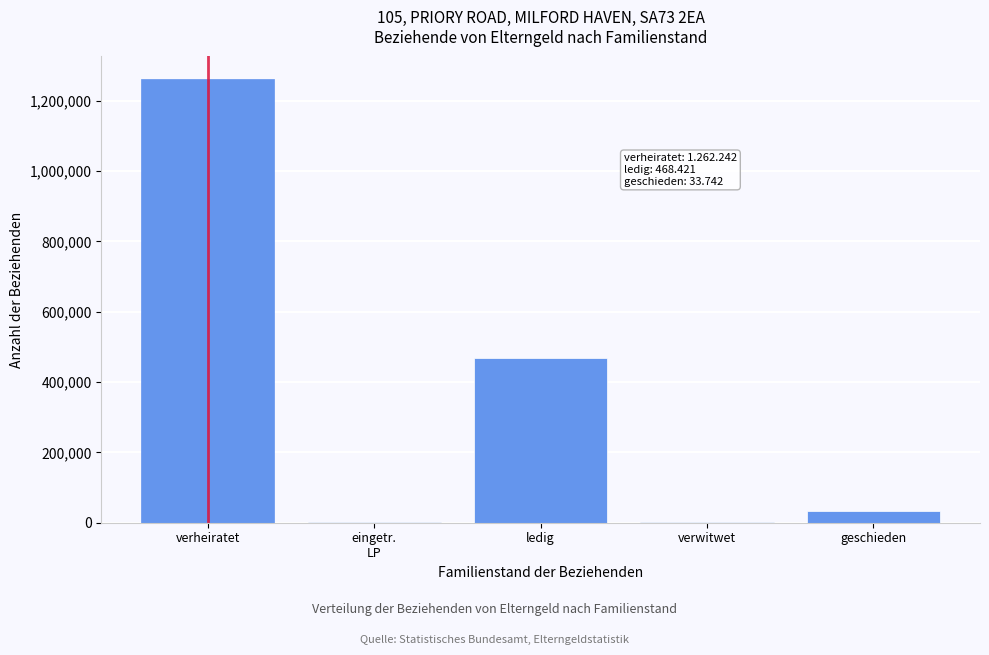

What is the sum of all values?

1766643